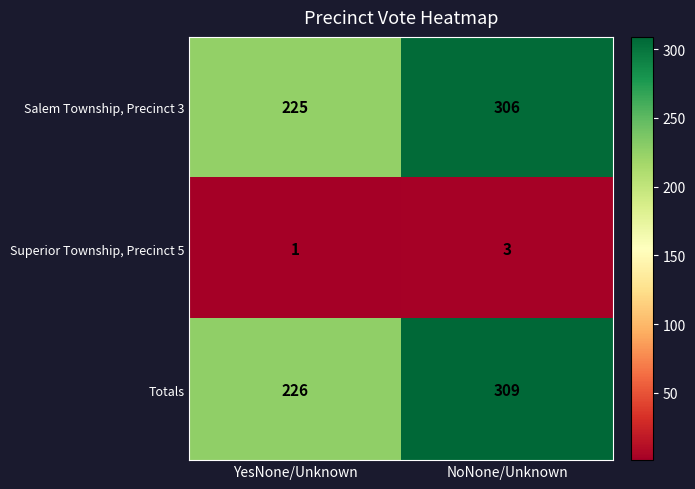

What is the maximum value shown in the chart?

309